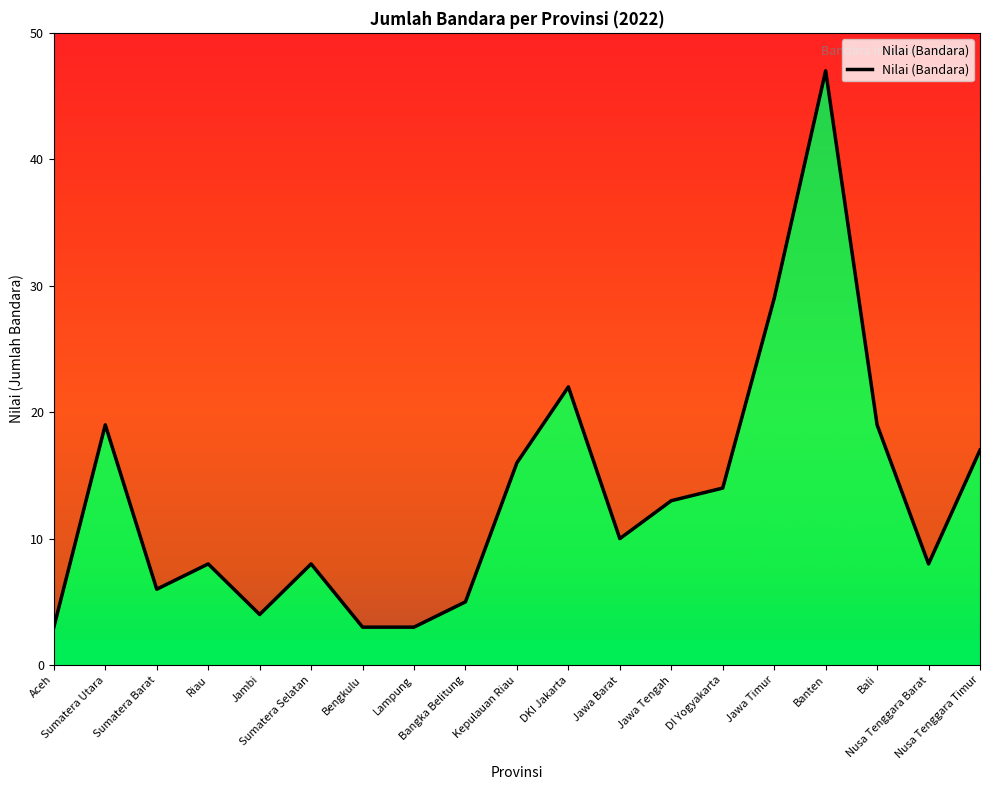

What is the difference between the second highest and second lowest values?

26